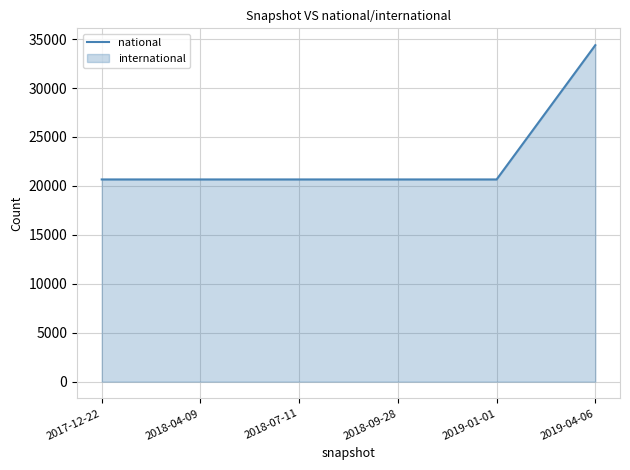

Reading left to right, list all the values displayed in this chart.

20662	20662	20662	20662	20662	34384